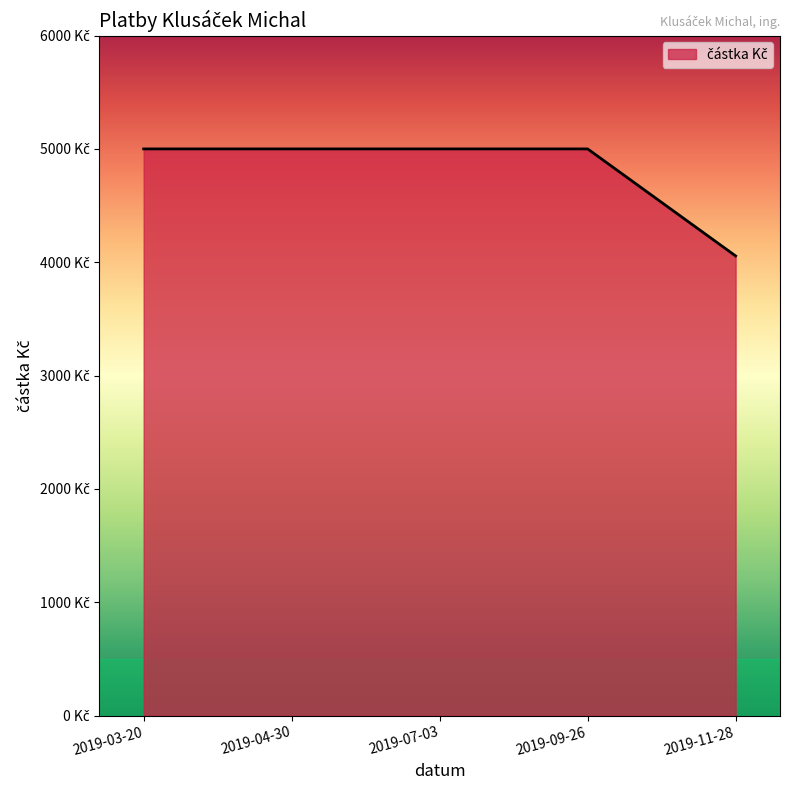

Does the chart have visible grid lines?

No